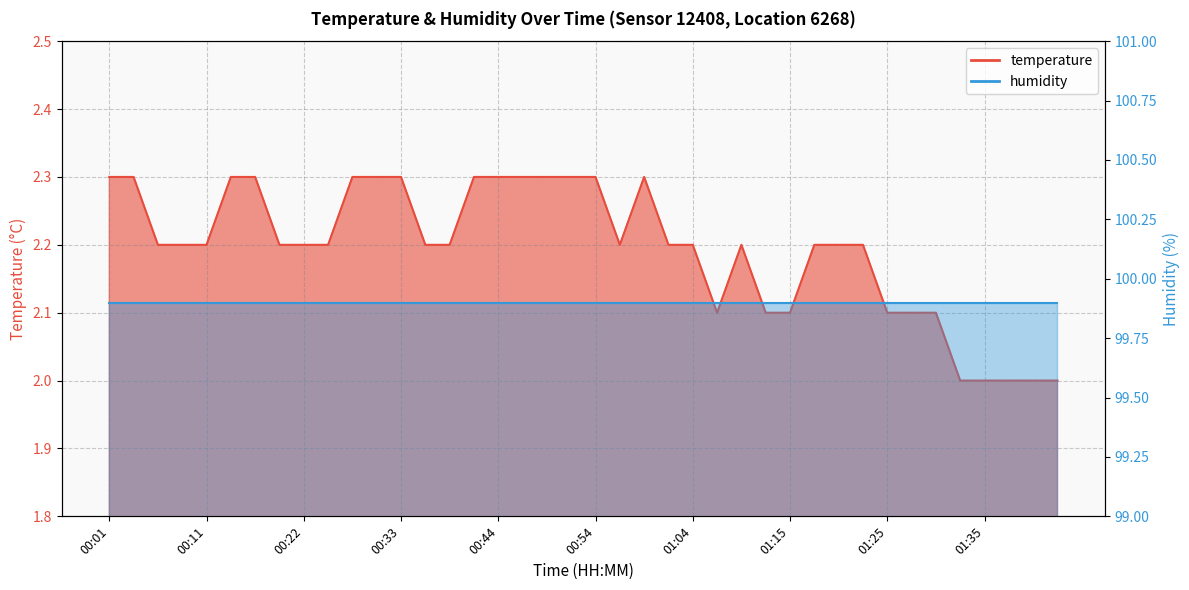

True or false: the data shows 2.3 at 00:49.

True